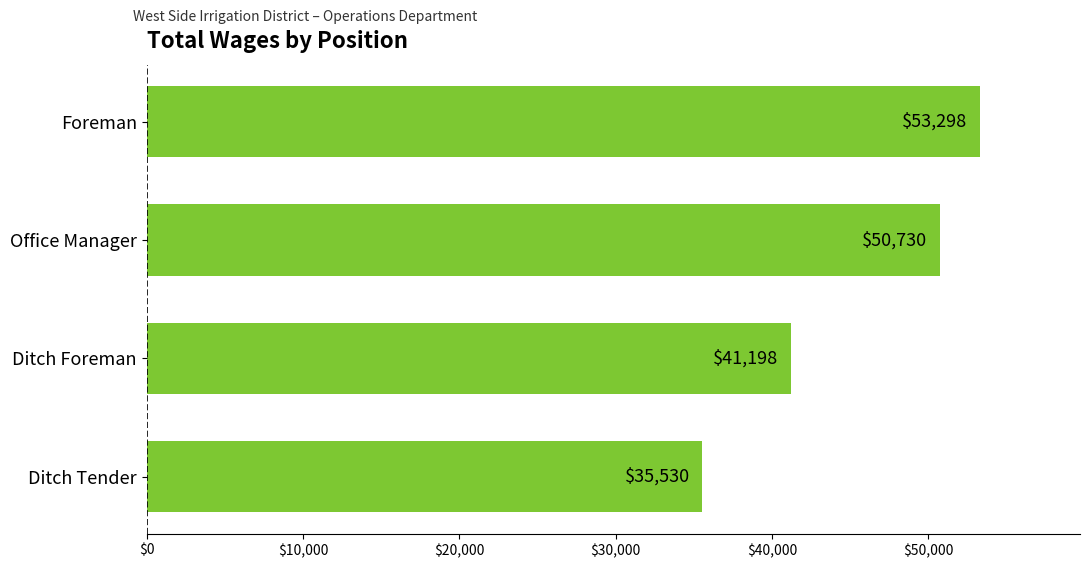

What is the average value?

45189